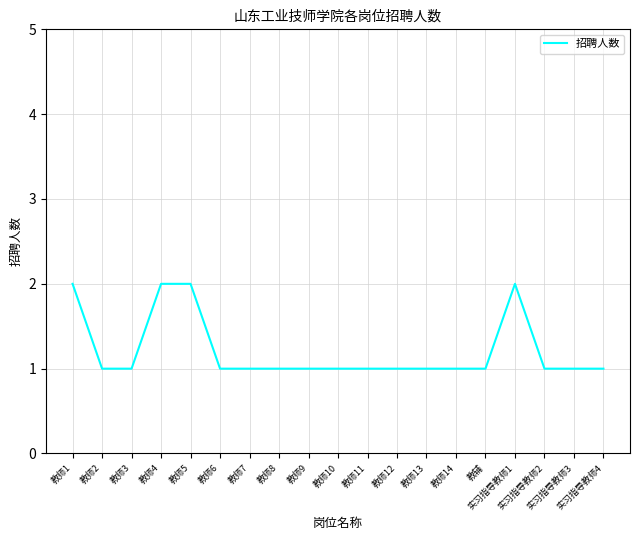

How many lines are shown in the chart?

1